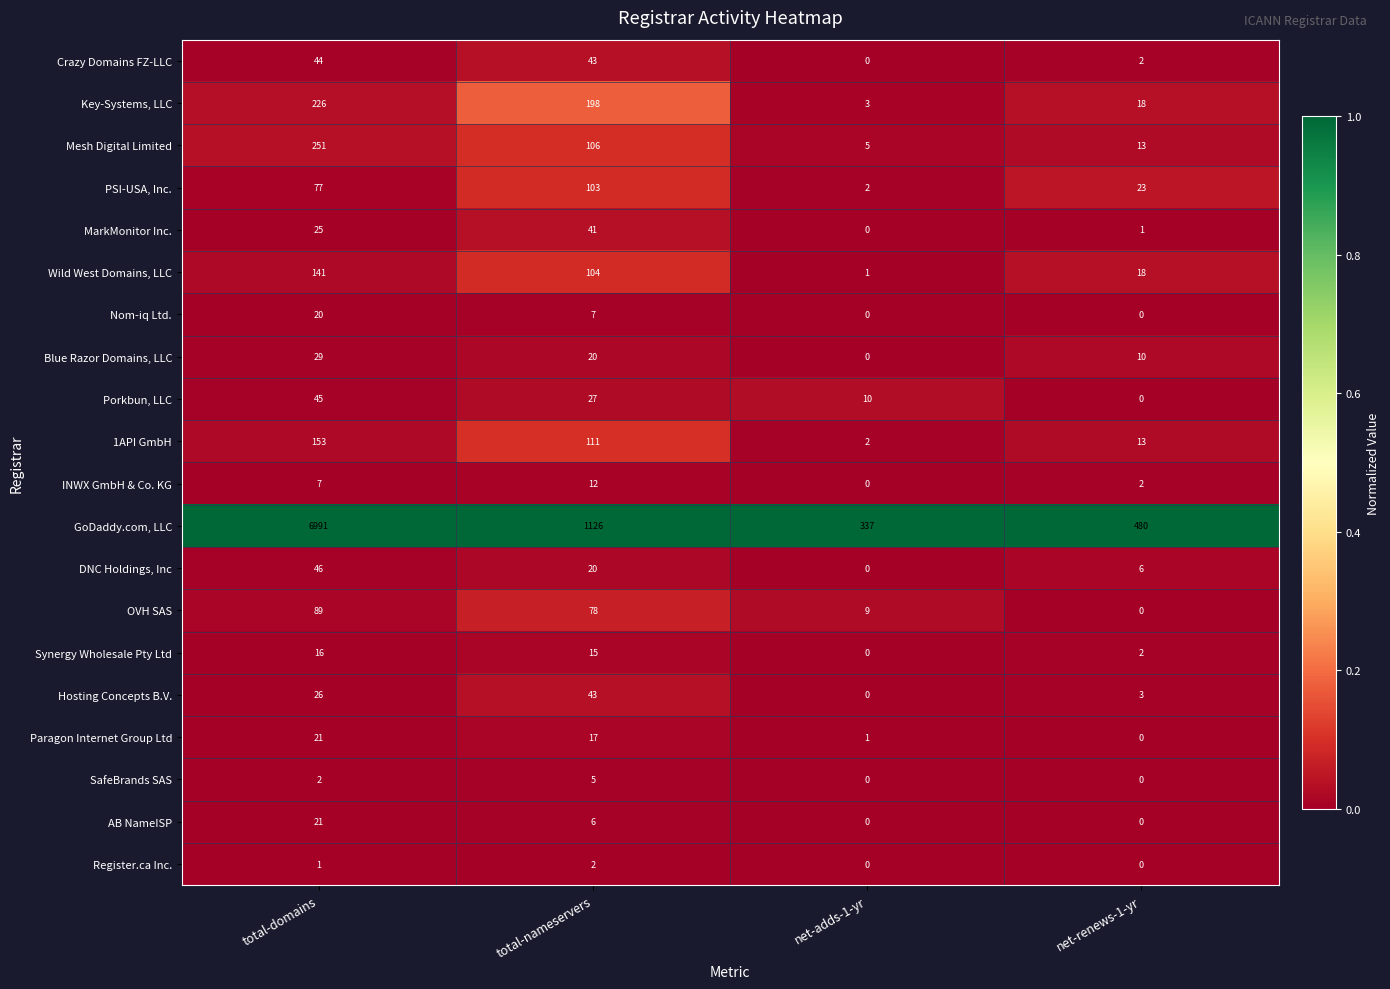

Is it true that Paragon Internet Group Ltd equals 5 at total-domains?

False